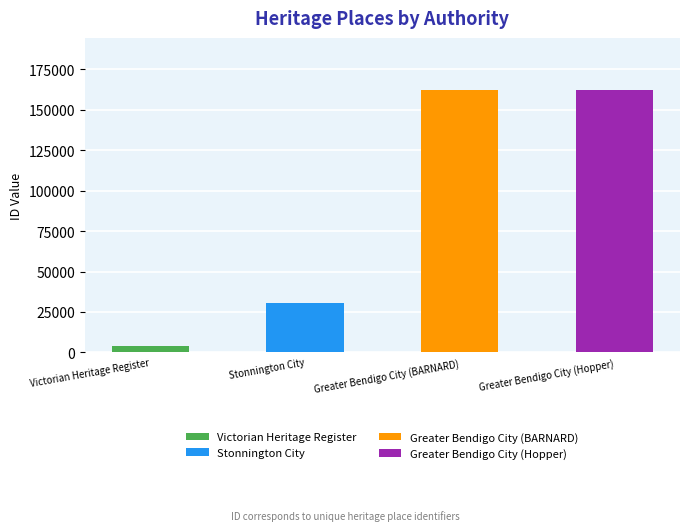

What is the greatest value displayed?

161918